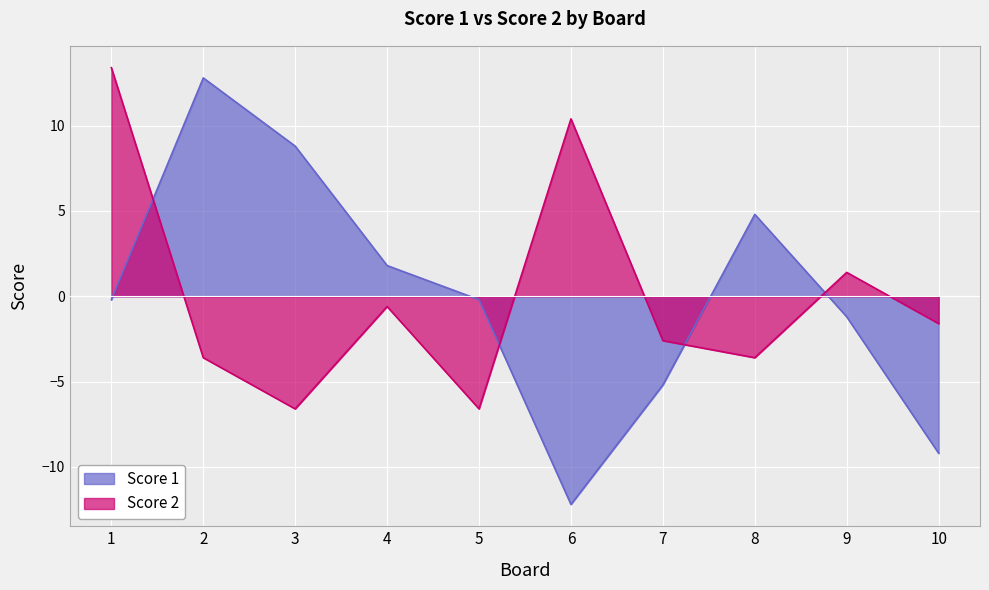

The value of Score 2 at 1 is 13.4. True or false?

True